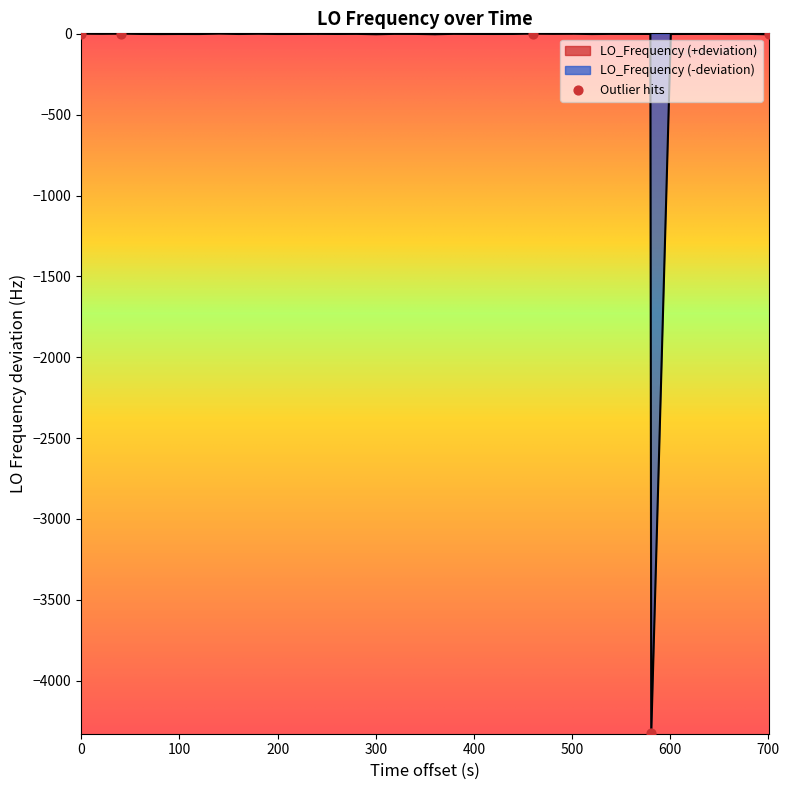

What is the average X value?

356.4